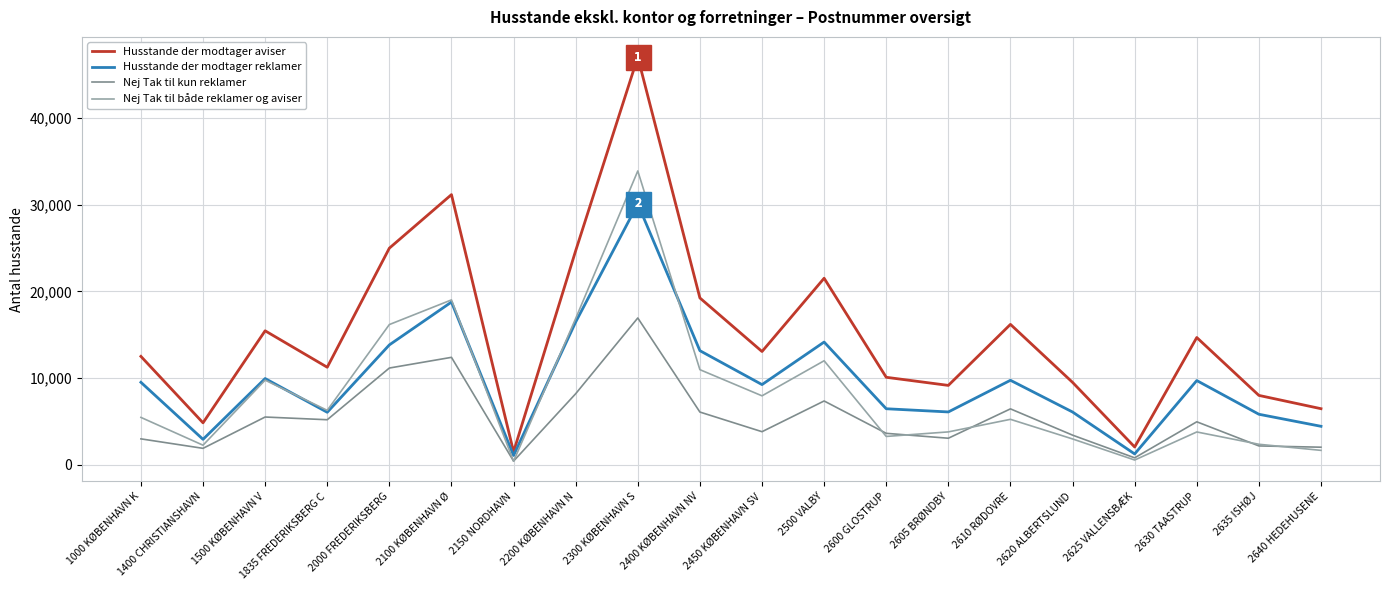

Between 2620 ALBERTSLUND and 2630 TAASTRUP, which series saw the biggest shift?

Husstande der modtager aviser